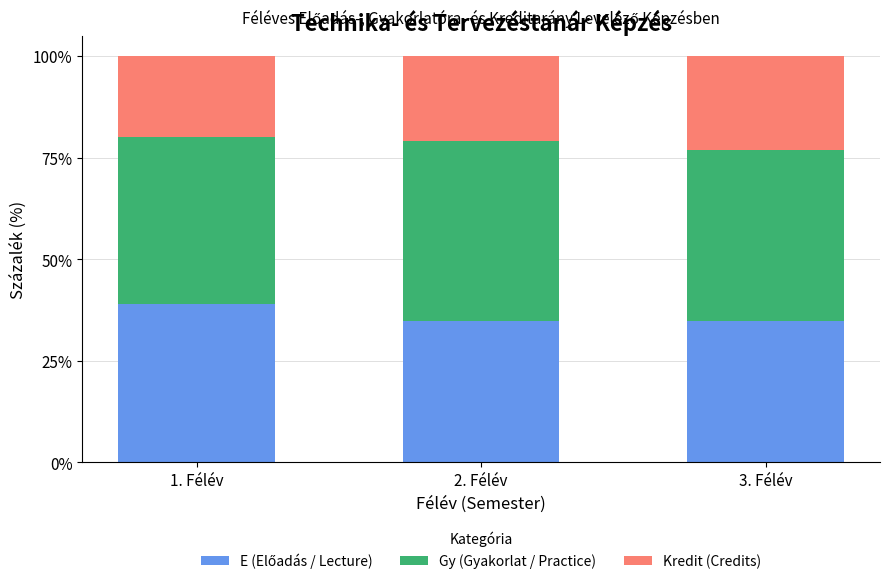

What is the total value across all series at 3. Félév?

100.0